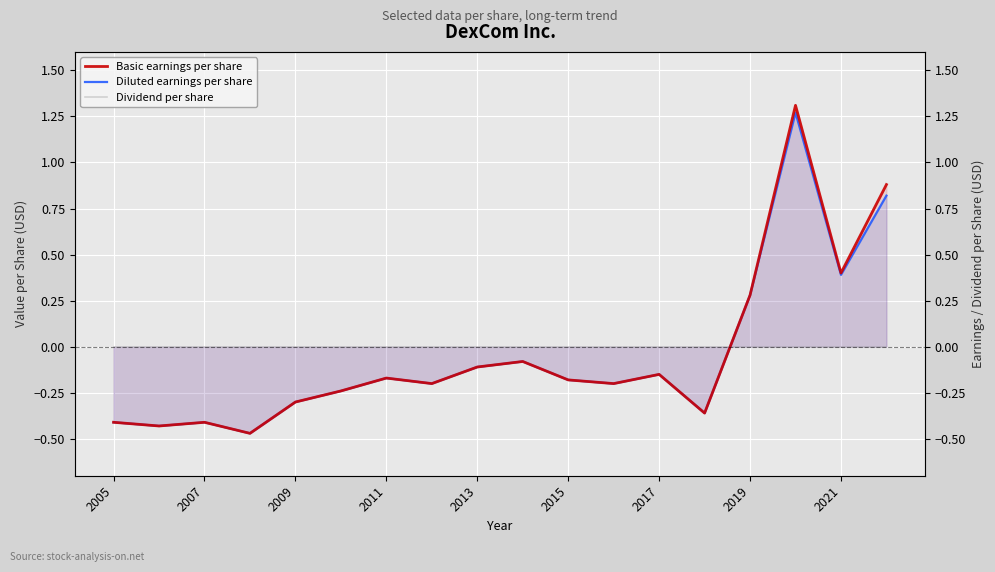

What is the value of the Diluted earnings per share point at the 12th from the left?

-0.2